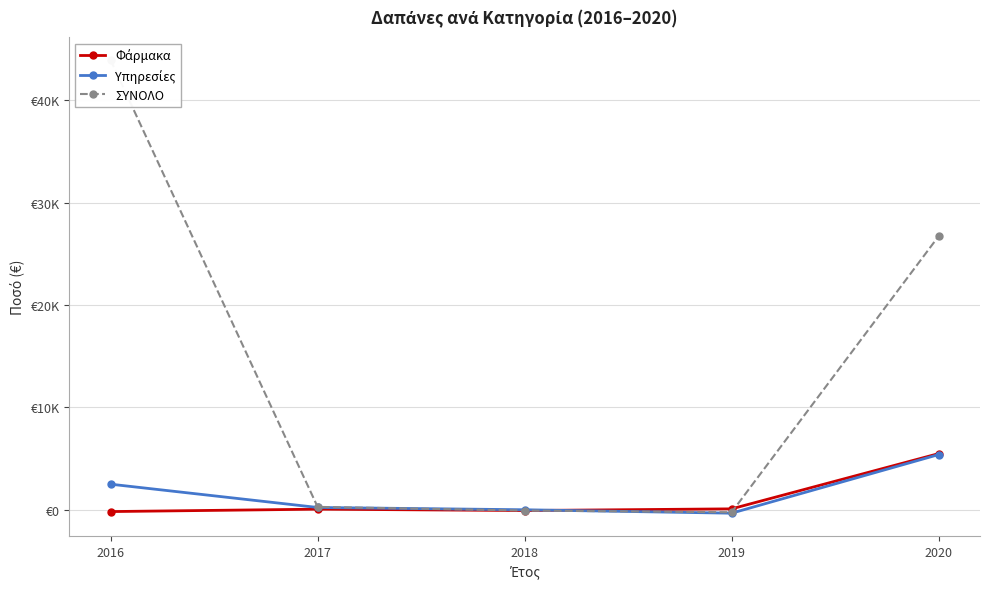

The Φάρμακα series shows -102.2 at 2018. True or false?

False